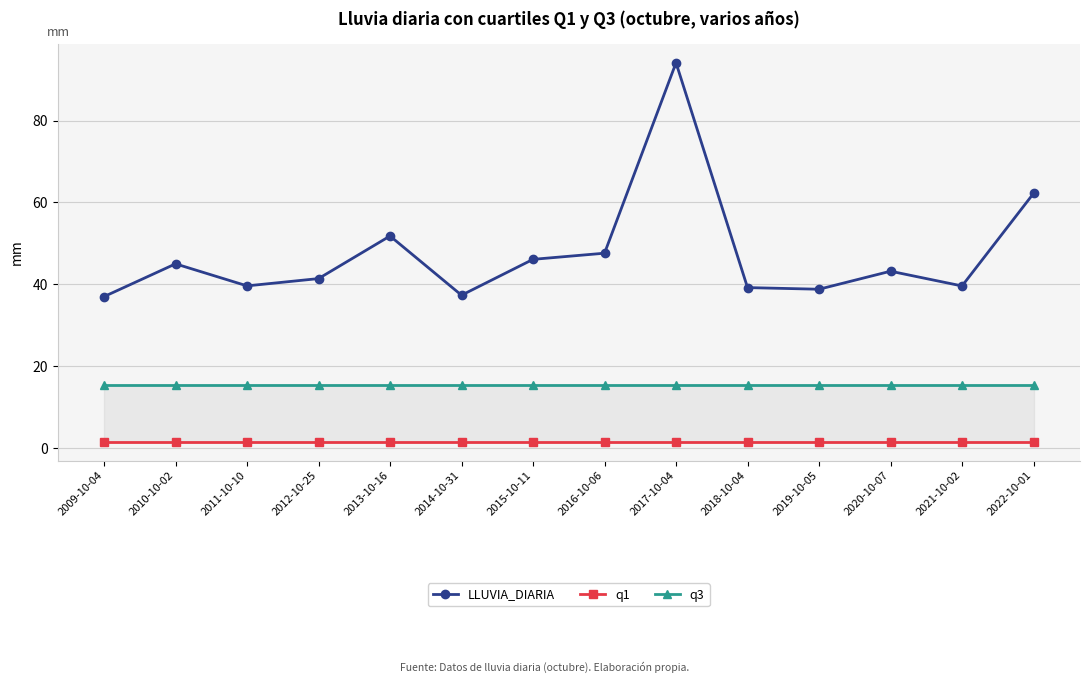

True or false: q3 and LLUVIA_DIARIA cross at least once.

False